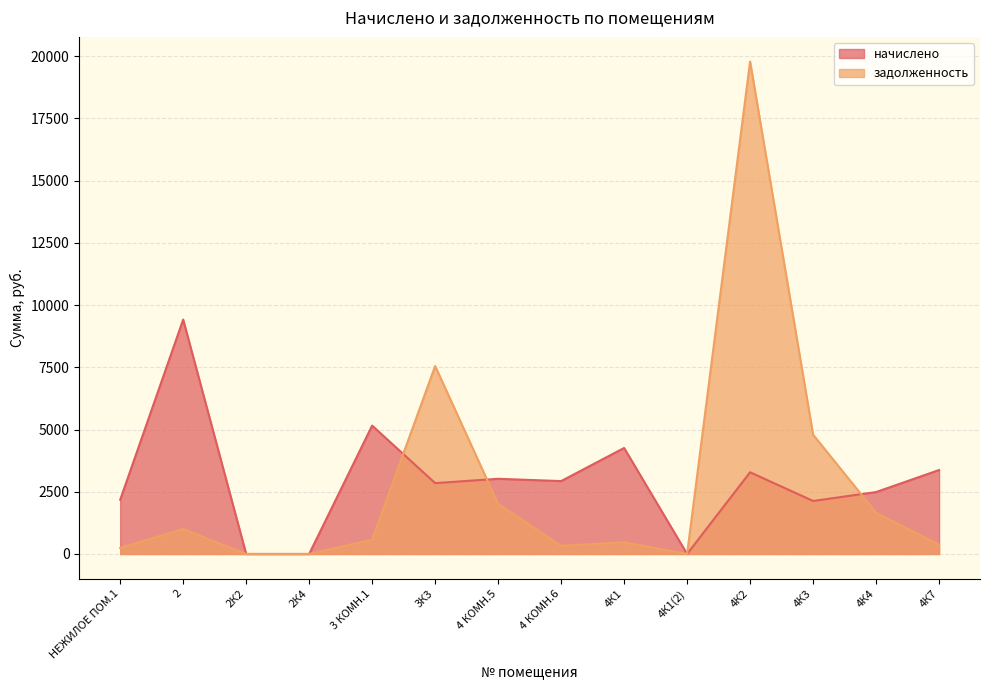

Is the value of начислено at 2К2 greater than the value of задолженность at НЕЖИЛОЕ ПОМ.1?

No